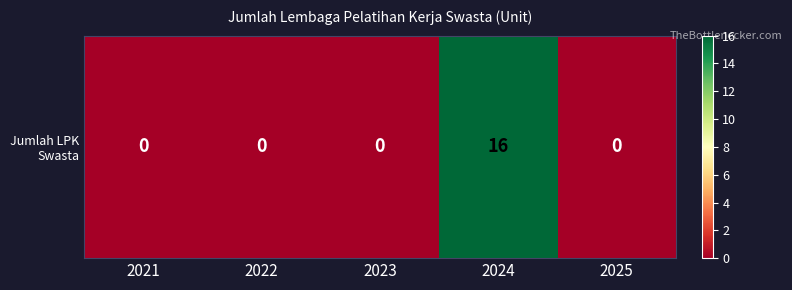

True or false: the data shows 0 at 2022.

True